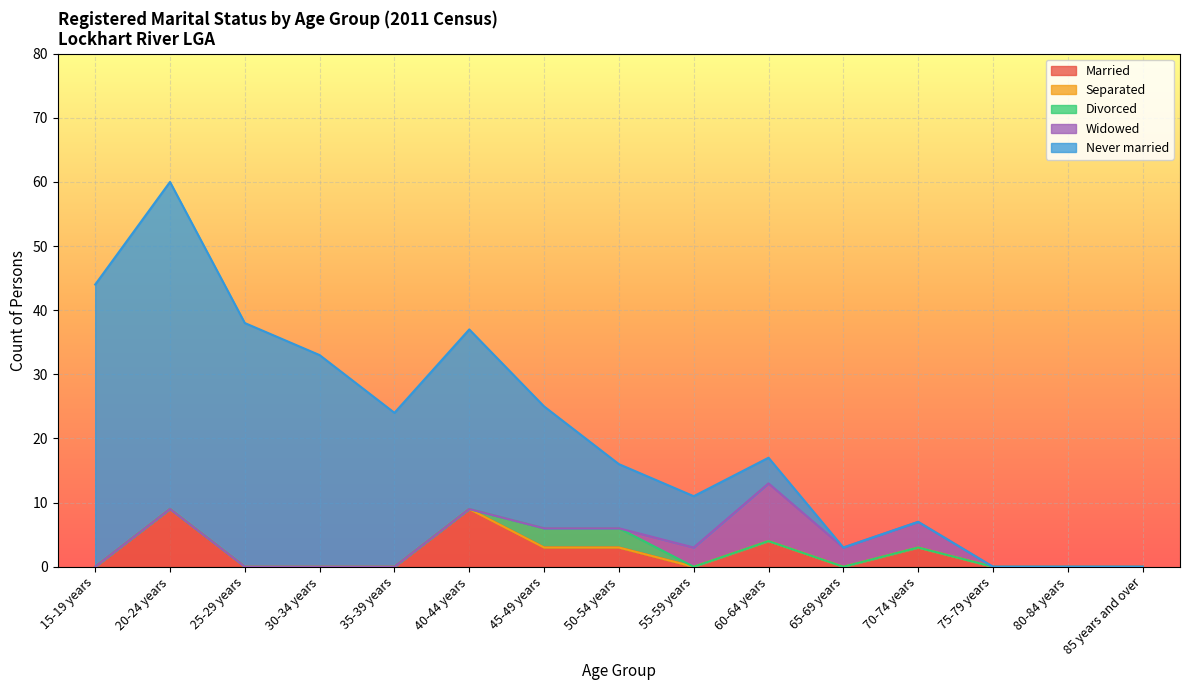

What is the difference between the highest and lowest values at 70-74 years?

4